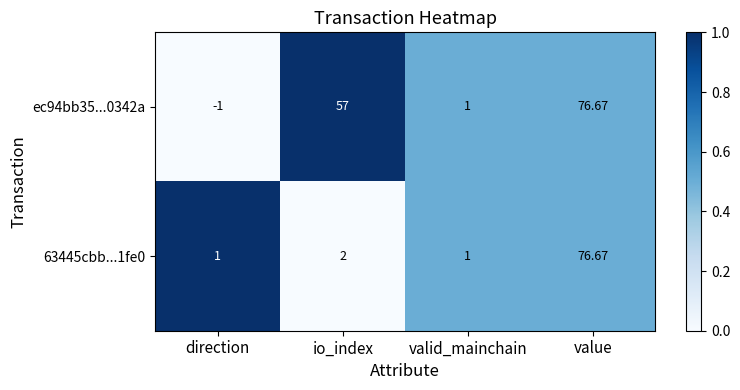

At which category is the sum across all series the highest?

value